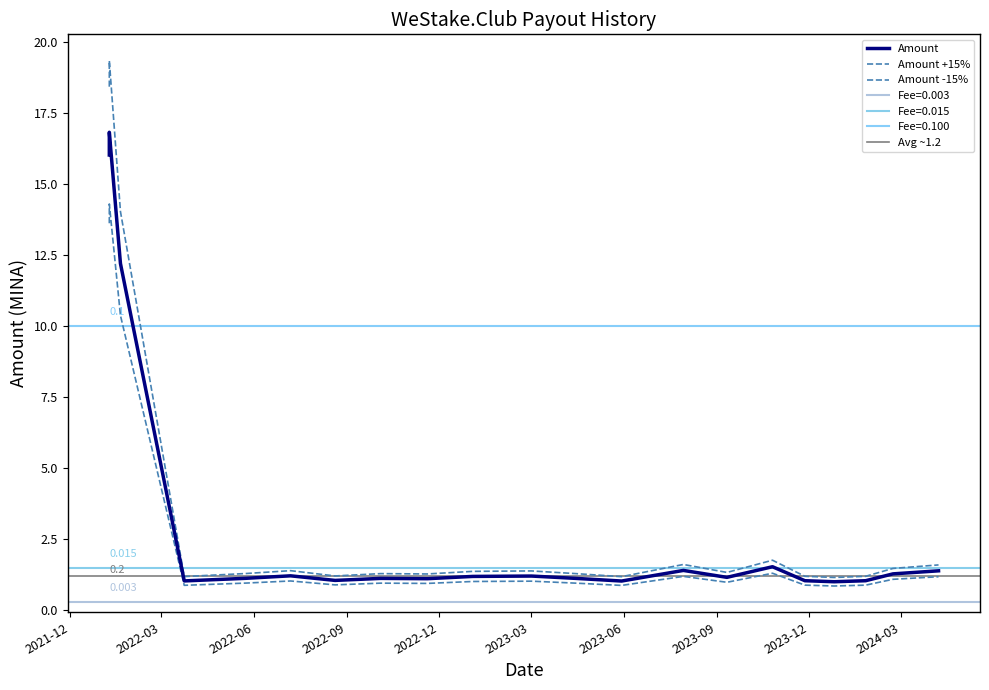

Reading left to right, list all the values displayed in this chart.

2022-01-09=16.0	2022-01-09=16.8	2022-01-20=12.2	2022-03-24=1.0	2022-05-24=1.1	2022-07-07=1.2	2022-08-20=1.0	2022-10-04=1.1	2022-11-19=1.1	2023-01-03=1.2	2023-03-02=1.2	2023-04-15=1.1	2023-05-30=1.0	2023-07-30=1.4	2023-09-11=1.2	2023-10-26=1.5	2023-11-27=1.0	2023-12-26=1.0	2024-01-26=1.0	2024-02-22=1.3	2024-04-07=1.4